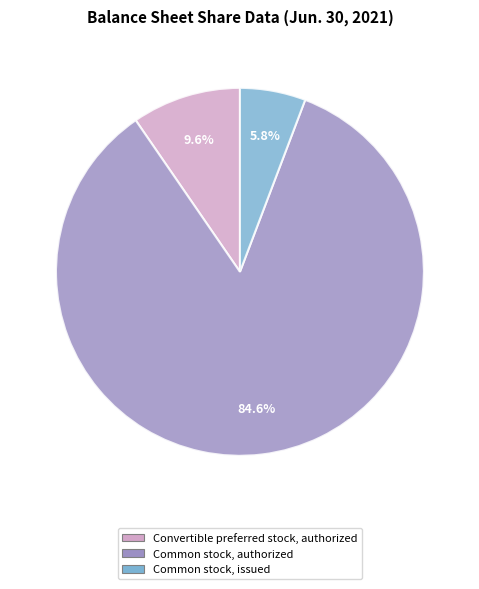

Is there a majority slice in this chart?

Yes